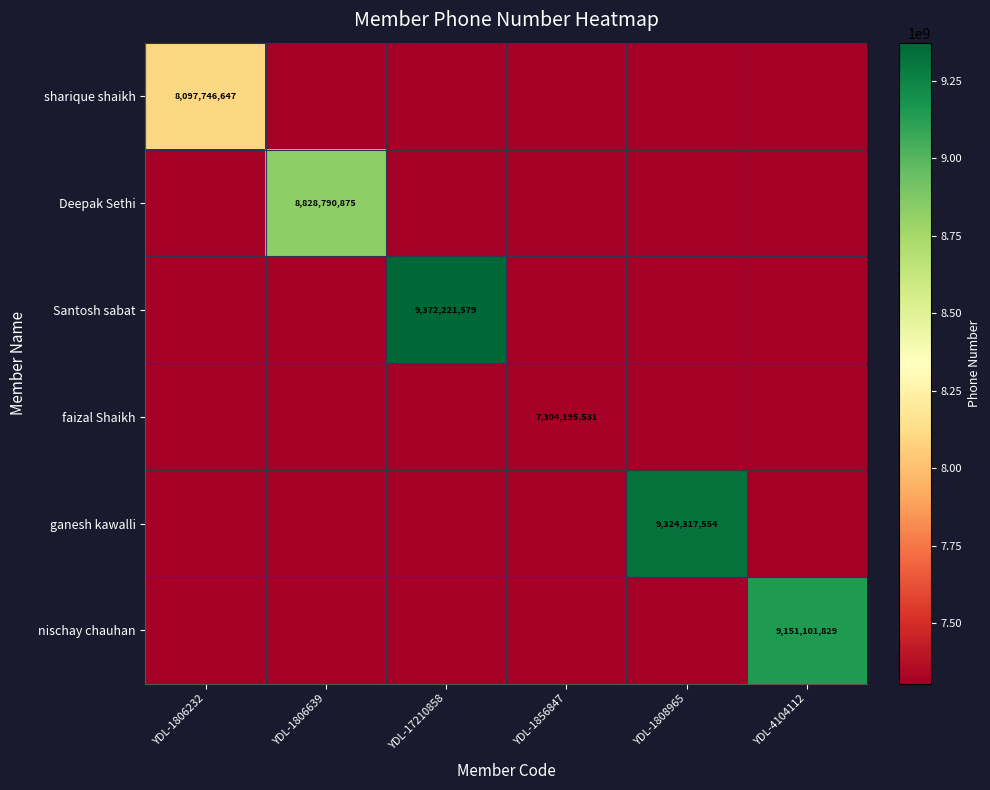

Is the value of Santosh sabat at YDL-17210858 greater than the value of sharique shaikh at YDL-1806232?

Yes